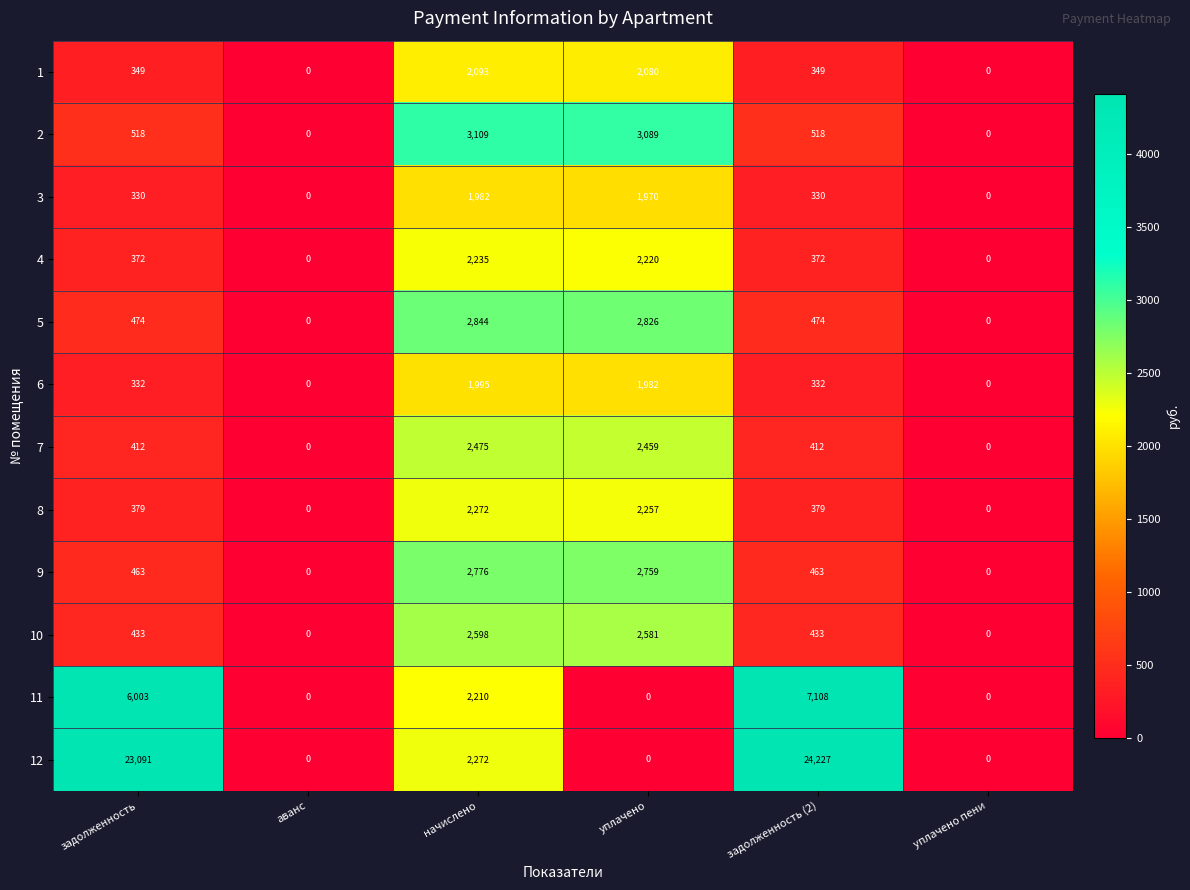

Which series has the largest total across all categories?

12